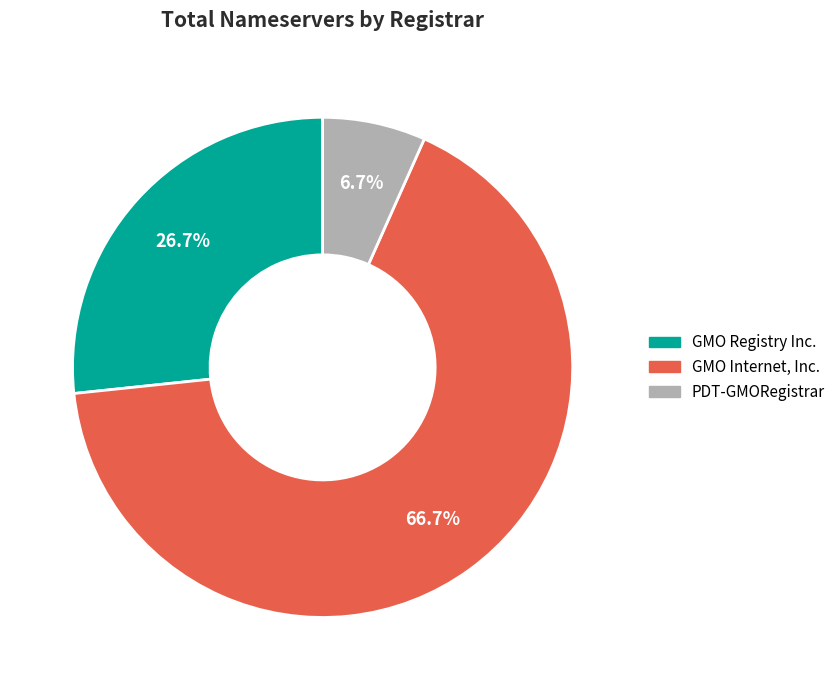

Is there a majority slice in this chart?

Yes